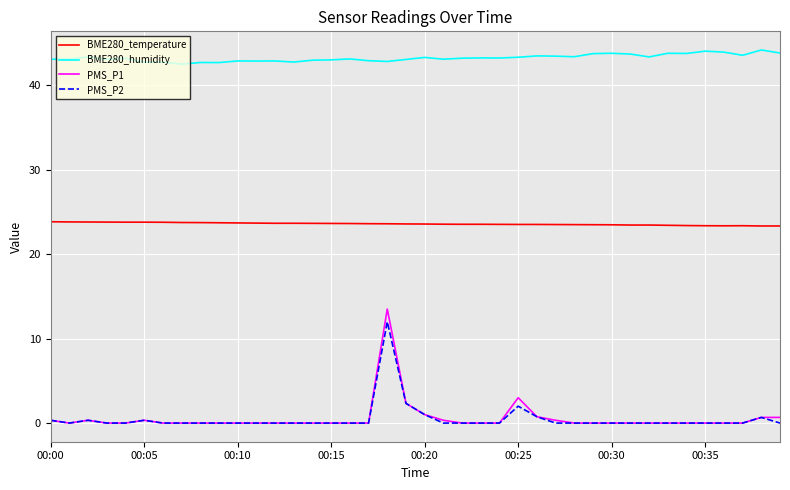

True or false: BME280_temperature and PMS_P2 cross at least once.

False